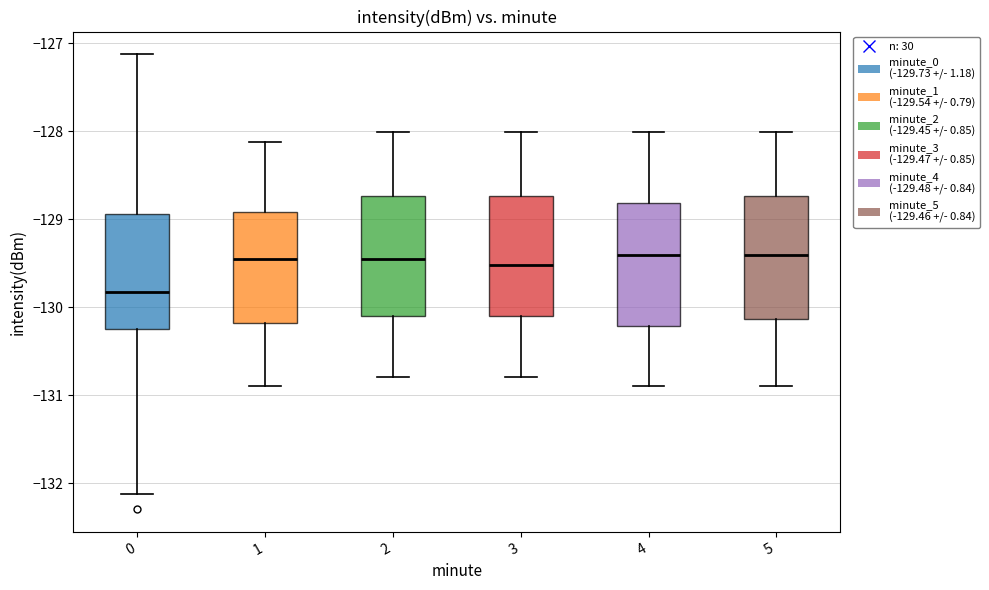

Where does the upper whisker of the box at x = 1 end on the y-axis? The values are not printed on the chart, so give them approximately, as read against the axis.

-128.1